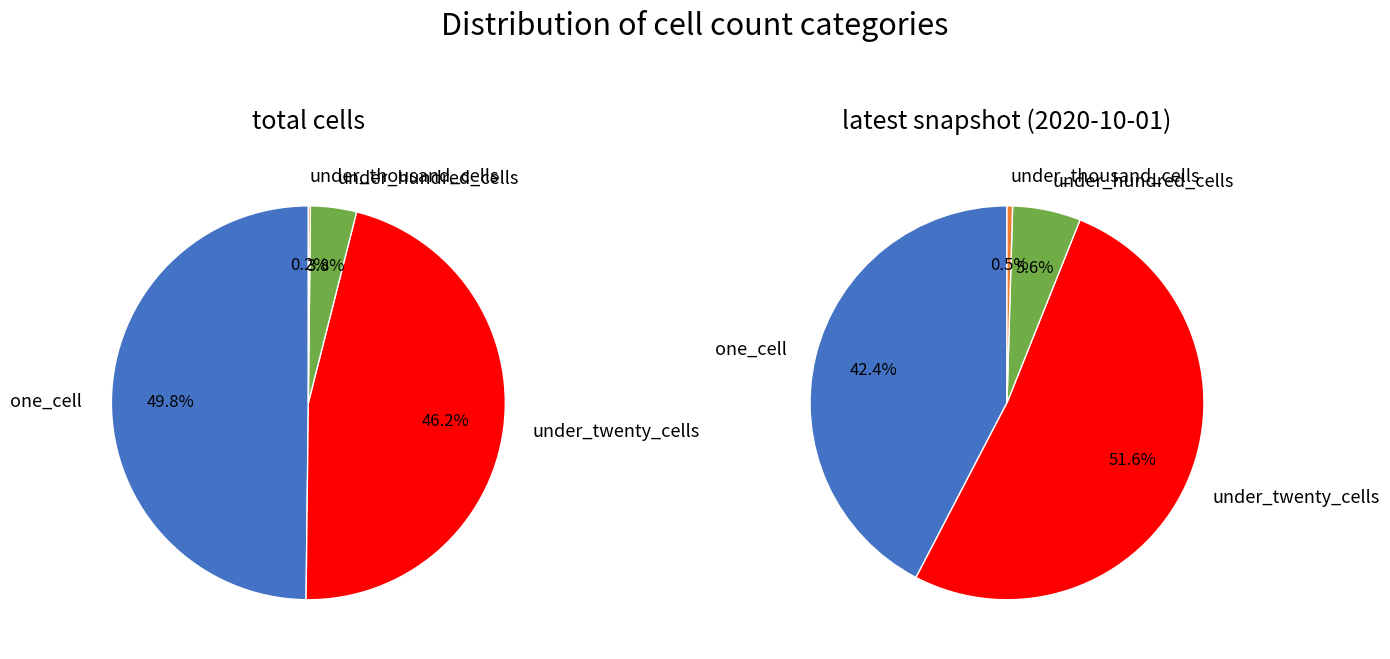

True or false: under_thousand_cells accounts for 7% of the total.

False